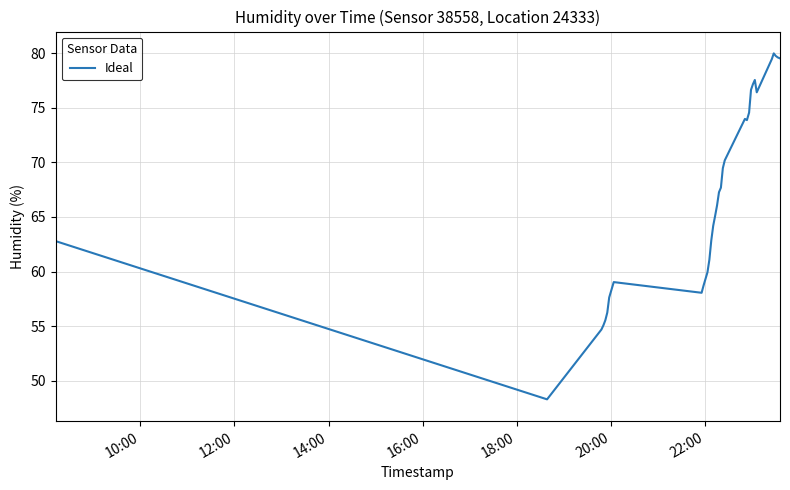

What is the difference between the maximum and minimum values?

31.7